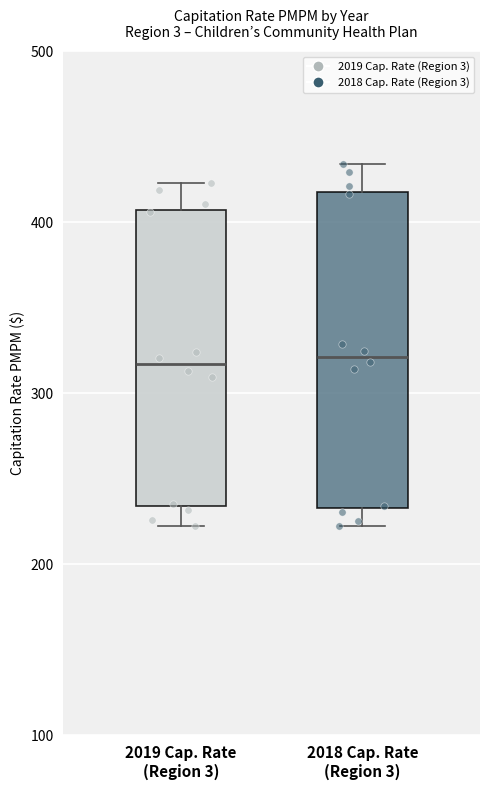

Reading left to right, read every box against the y-axis: the position of its median line, the range the box covers, and the ends of its whiskers. The values are not printed on the chart, so give them approximately, as read against the axis.

2019 Cap. Rate (Region 3): median 320, box 230 to 410, whiskers 220 to 420
2018 Cap. Rate (Region 3): median 320, box 230 to 420, whiskers 220 to 430